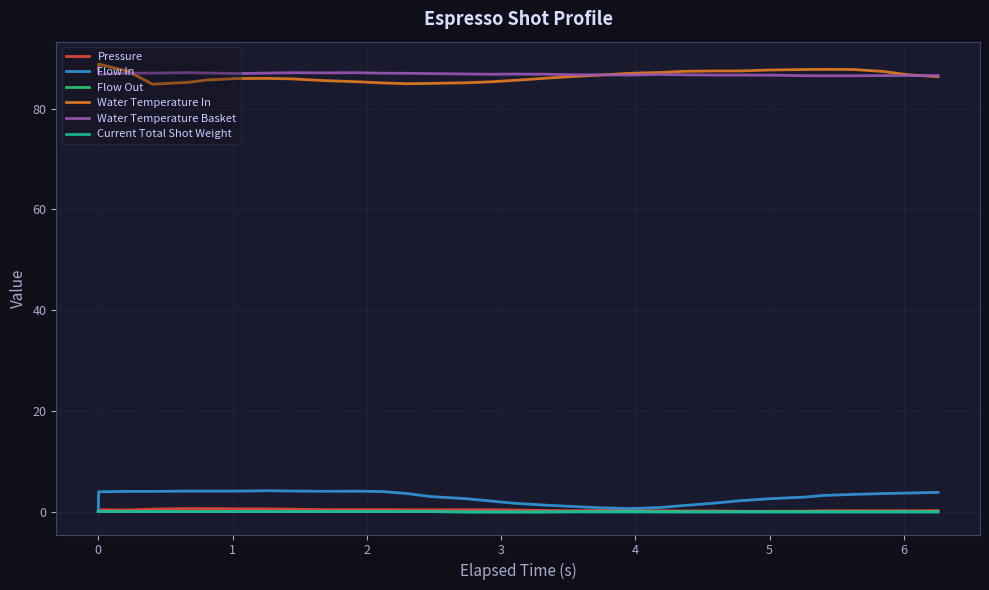

True or false: Flow Out and Water Temperature Basket intersect in this chart.

False